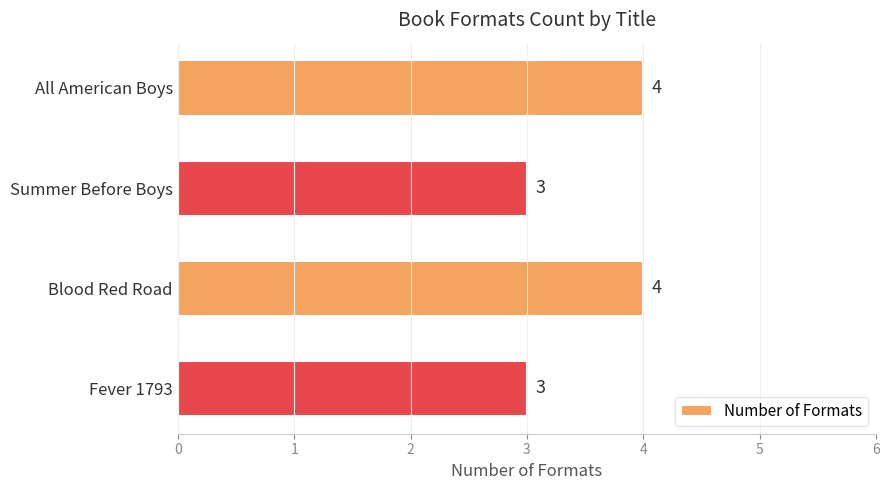

Reading bottom to top, transcribe all the data shown in this chart.

3	4	3	4